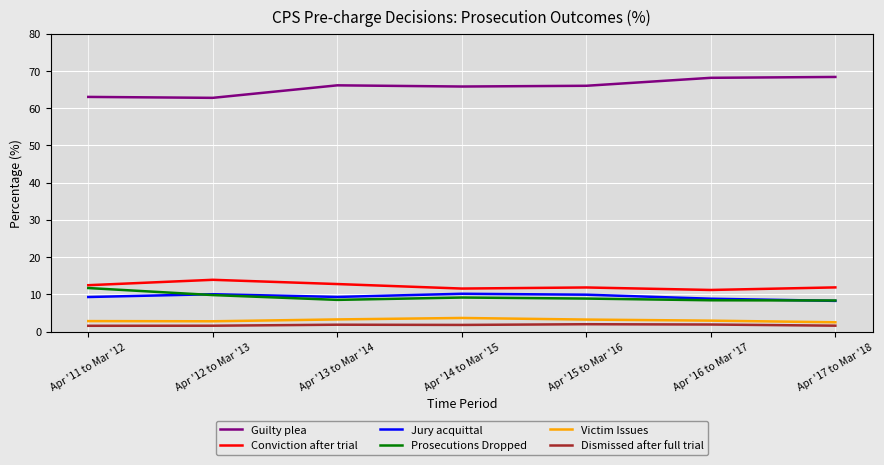

True or false: Jury acquittal and Victim Issues cross at least once.

False